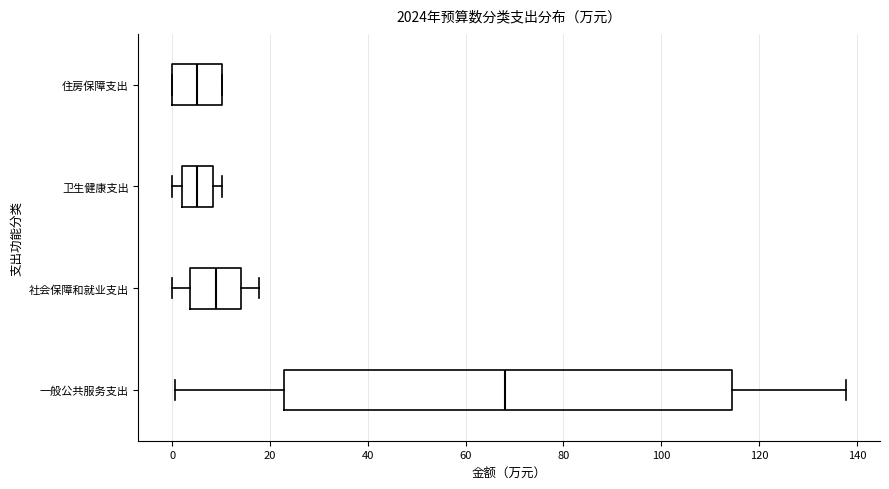

Reading bottom to top, transcribe this box plot: for each box, give where its median line is, the range the box spans, and where its two whiskers end, as read against the x-axis. The values are not printed on the chart, so give them approximately, as read against the axis.

一般公共服务支出: median 68, box 22 to 114, whiskers 0 to 138
社会保障和就业支出: median 8, box 4 to 14, whiskers 0 to 18
卫生健康支出: median 6, box 2 to 8, whiskers 0 to 10
住房保障支出: median 6, box 0 to 10, whiskers 0 to 10